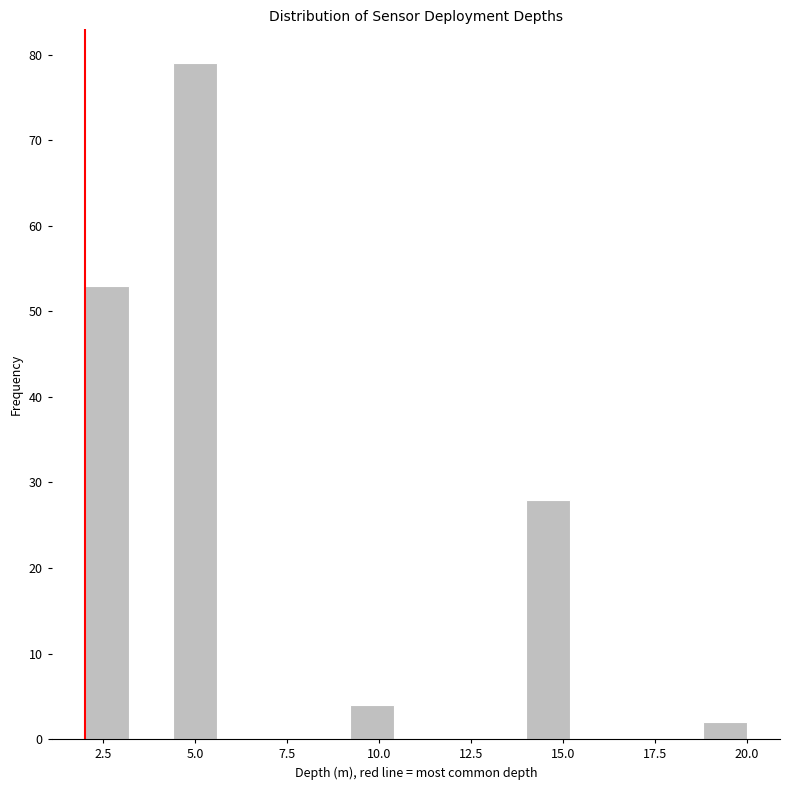

Around what value on the x-axis is the tallest bar? Give the approximate position of its centre, as read against the axis.

5.0